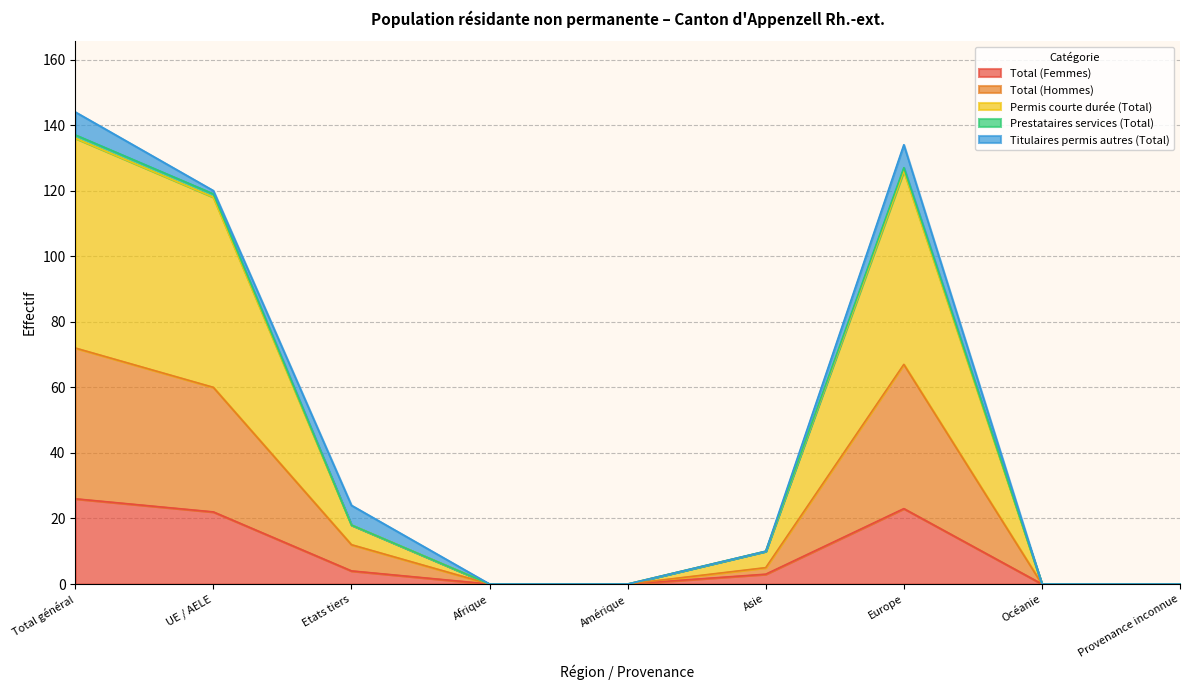

Is it true that Total (Femmes) equals 0 at Océanie?

True